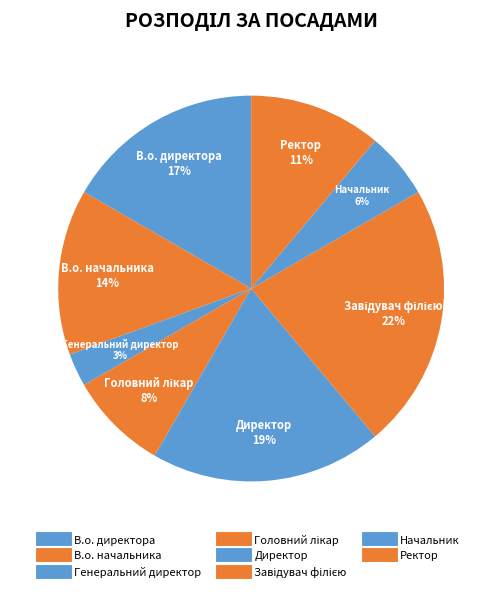

Is there any slice that represents more than half of the pie?

No